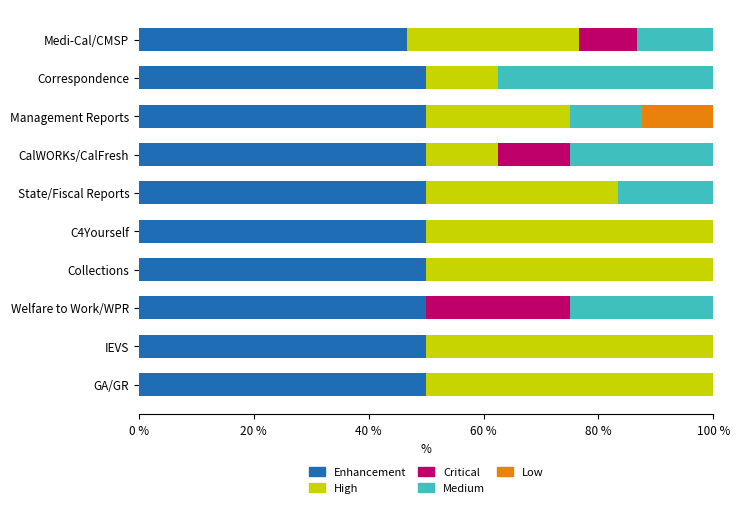

What is the total value across all series at Management Reports?

100.0